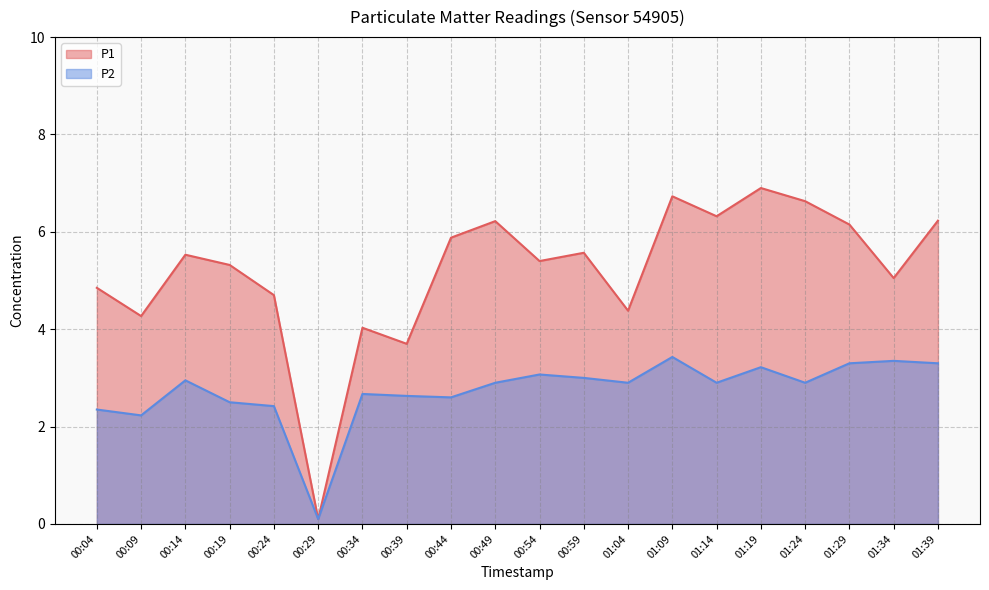

How many data points in P1 are less than 5?

7